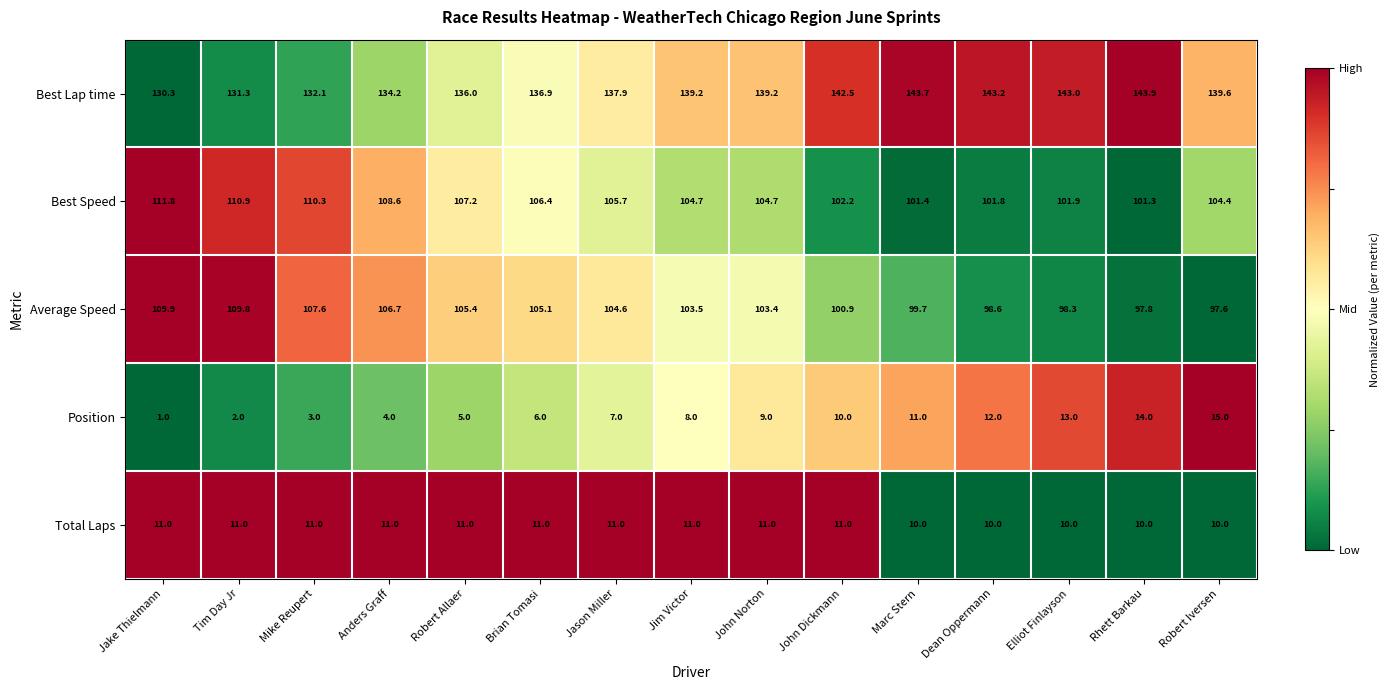

List the series in order of their peak value, lowest first.

Total Laps, Position, Average Speed, Best Speed, Best Lap time